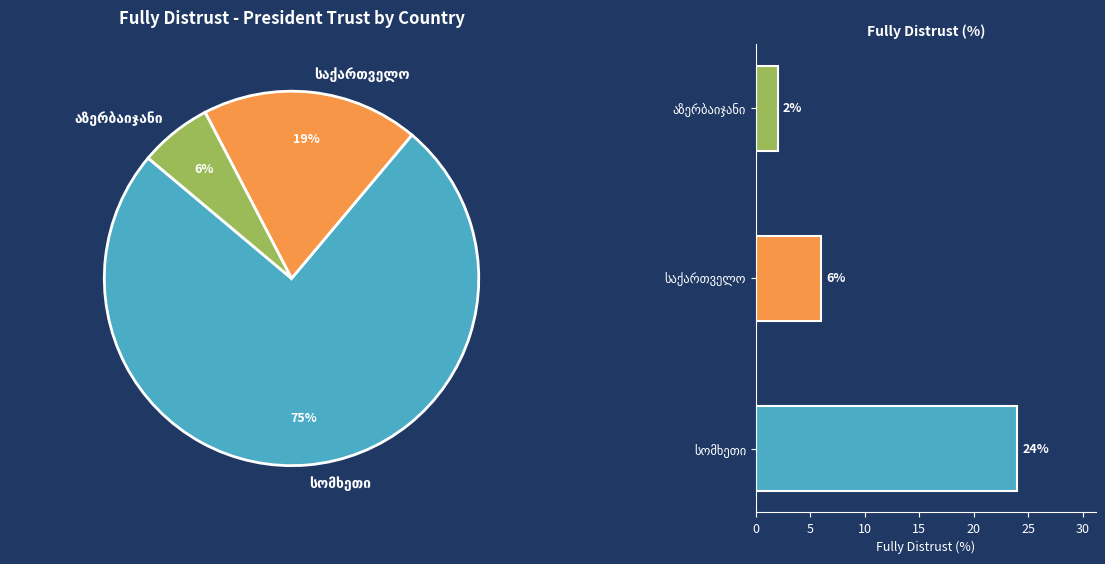

How many slices are in this pie chart?

3